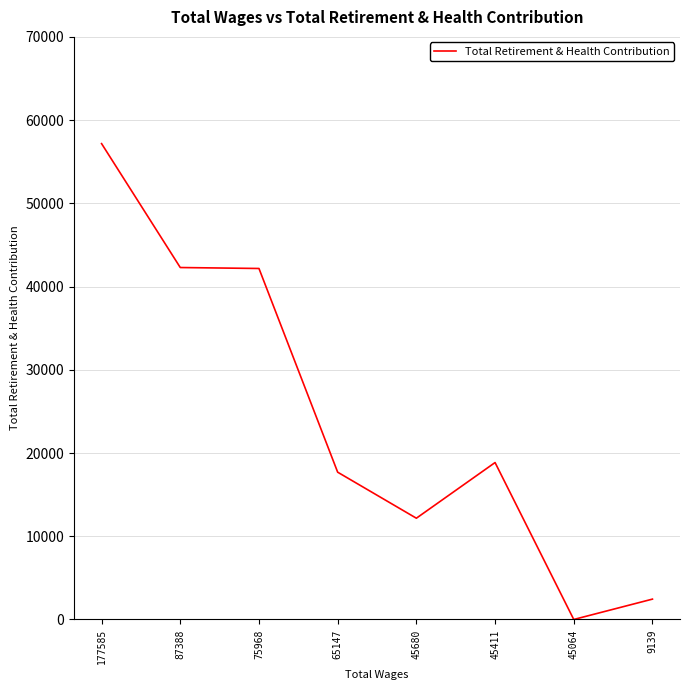

The value at 87388 is 65141. True or false?

False